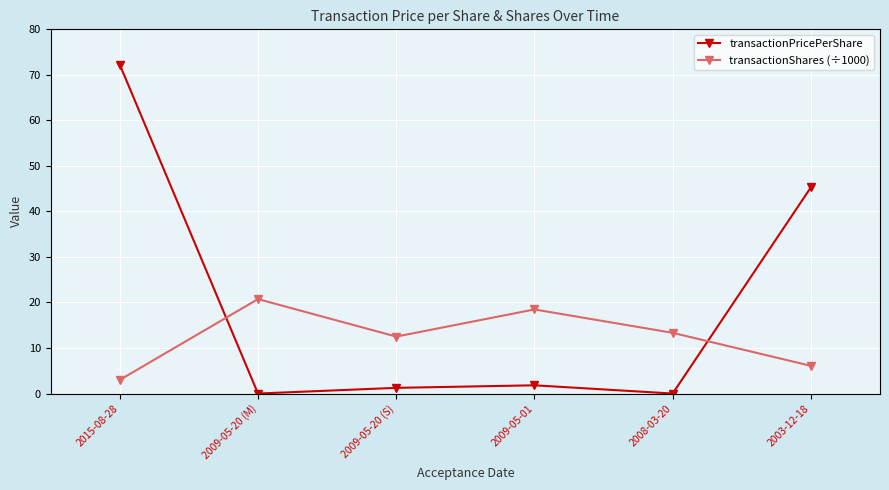

How many series are shown in this chart?

2